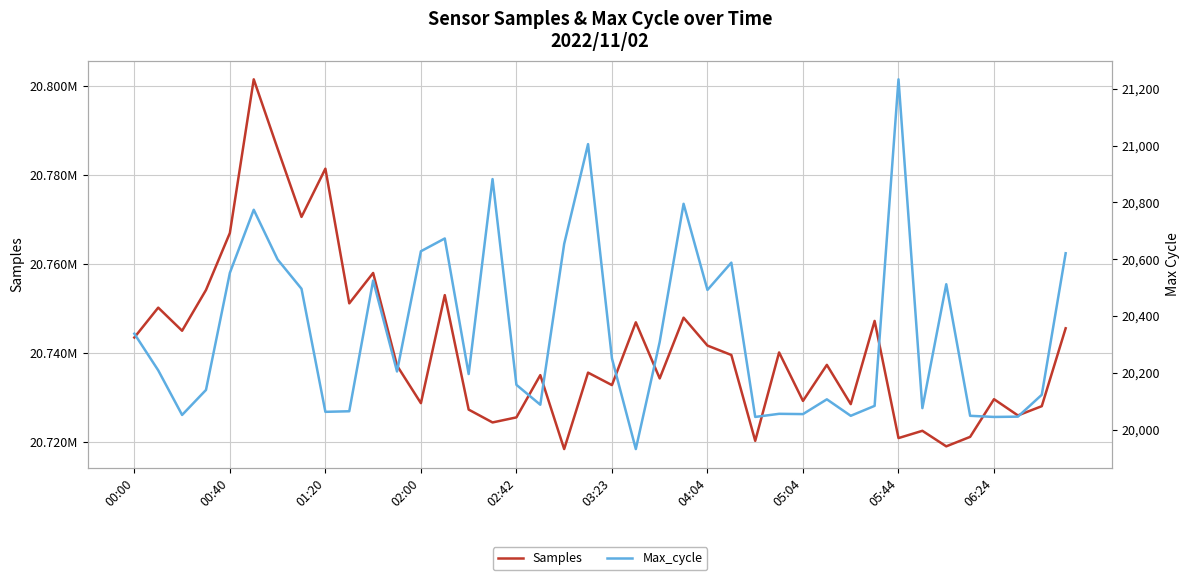

Reading left to right, transcribe all the data shown in this chart.

Samples: 20743484	20750197	20745005	20754159	20766969	20801489	20785901	20770579	20781417	20751160	20757987	20737172	20728735	20753007	20727291	20724404	20725541	20735036	20718425	20735595	20732796	20746900	20734294	20747941	20741676	20739559	20720276	20740132	20729244	20737338	20728517	20747211	20720890	20722525	20719033	20721164	20729631	20725979	20728058	20745557
Max_cycle: 20338	20209	20052	20140	20552	20774	20599	20496	20063	20065	20525	20205	20628	20673	20196	20882	20158	20088	20654	21005	20251	19932	20309	20795	20492	20588	20045	20056	20055	20107	20049	20084	21233	20076	20512	20049	20045	20046	20123	20621